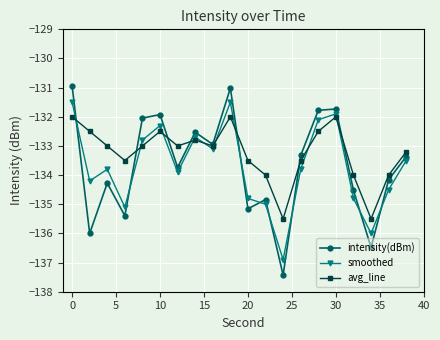

Which series has the widest spread of values?

intensity(dBm)